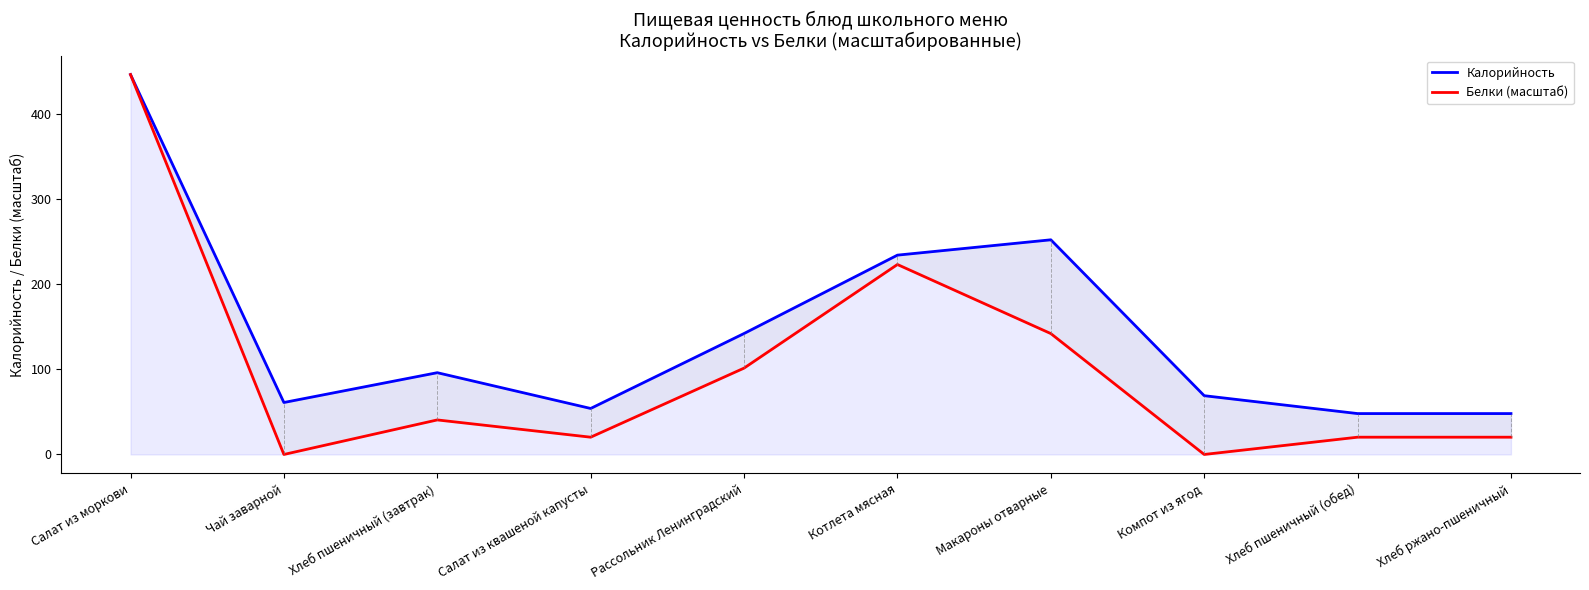

At how many categories does at least one series exceed 213?

3